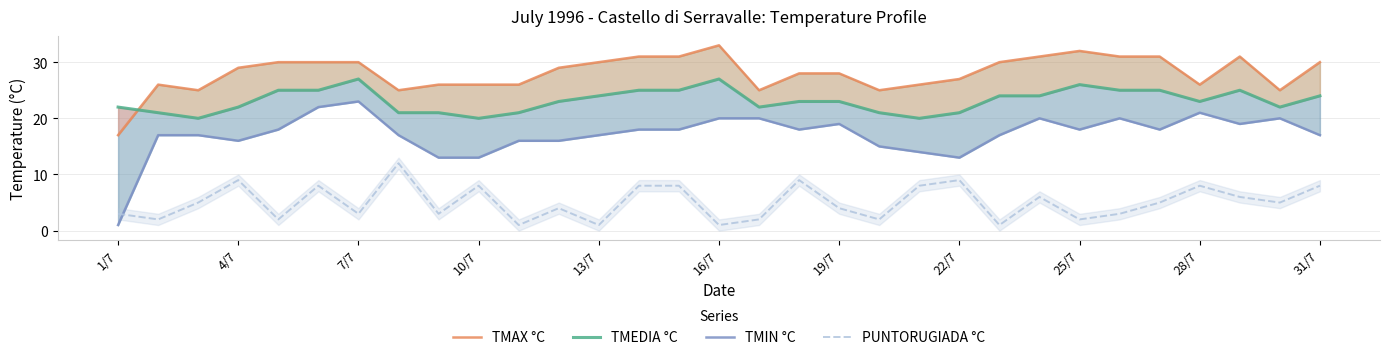

Is it true that PUNTORUGIADA °C equals 9 at 22/7?

True